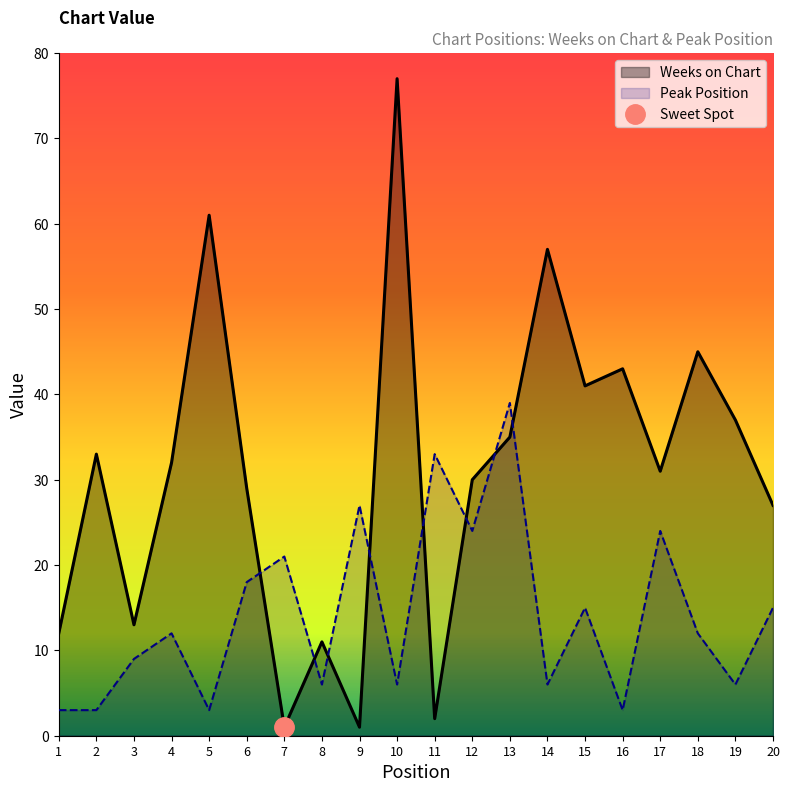

List the series in order of their overall mean, highest first.

Weeks on Chart, Peak Position